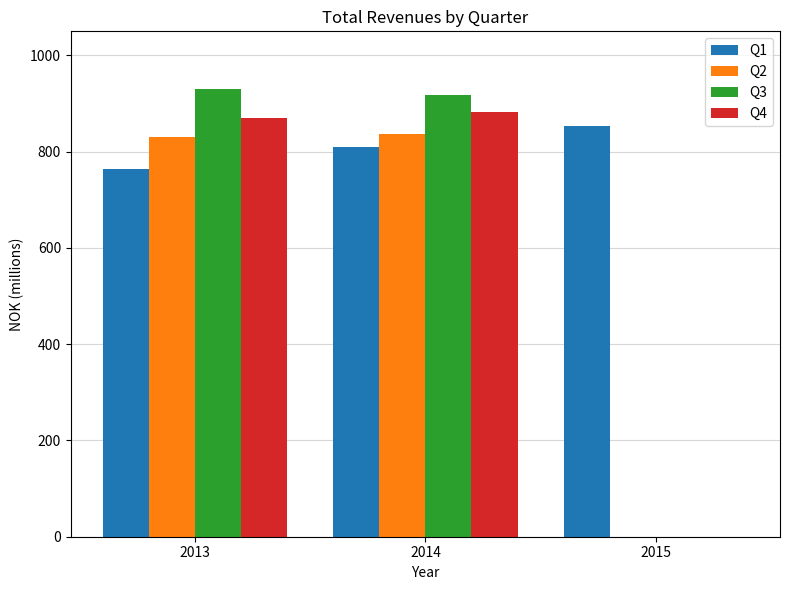

How many distinct data groups are displayed?

4